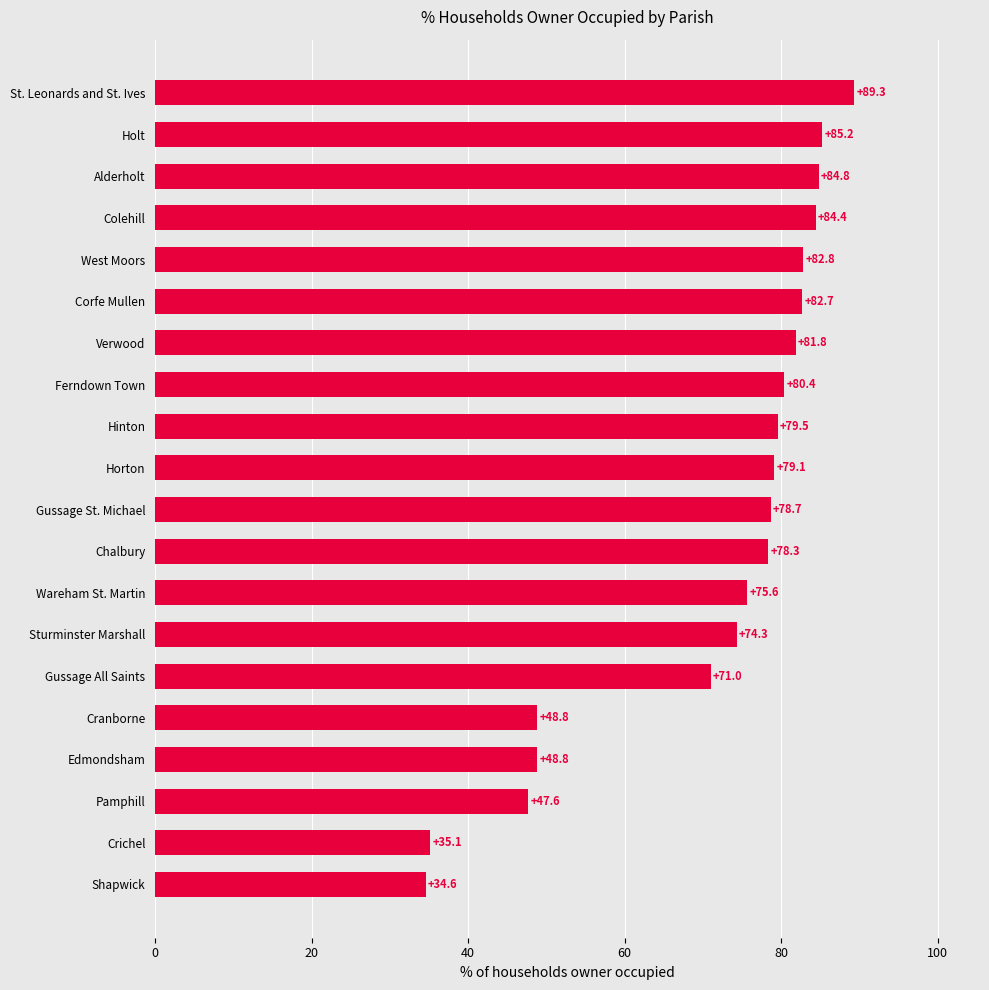

What is the change in value from Gussage All Saints to Hinton?

+8.5